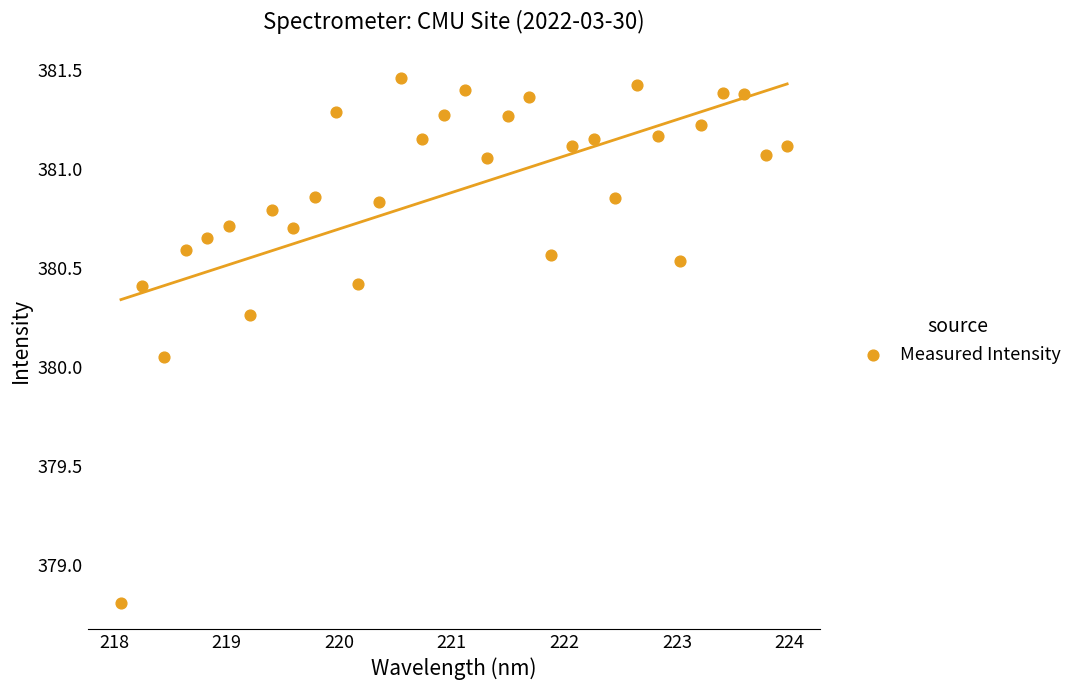

What is the range of Y values (max minus min)?

2.7